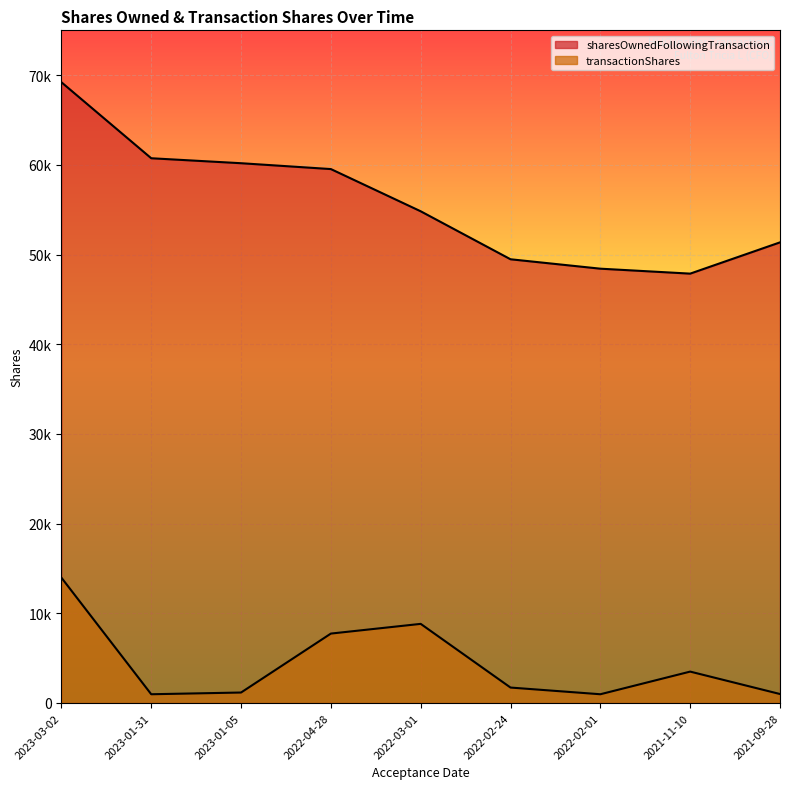

What value does the transactionShares series have at 2023-01-05, to the nearest 10?

1170